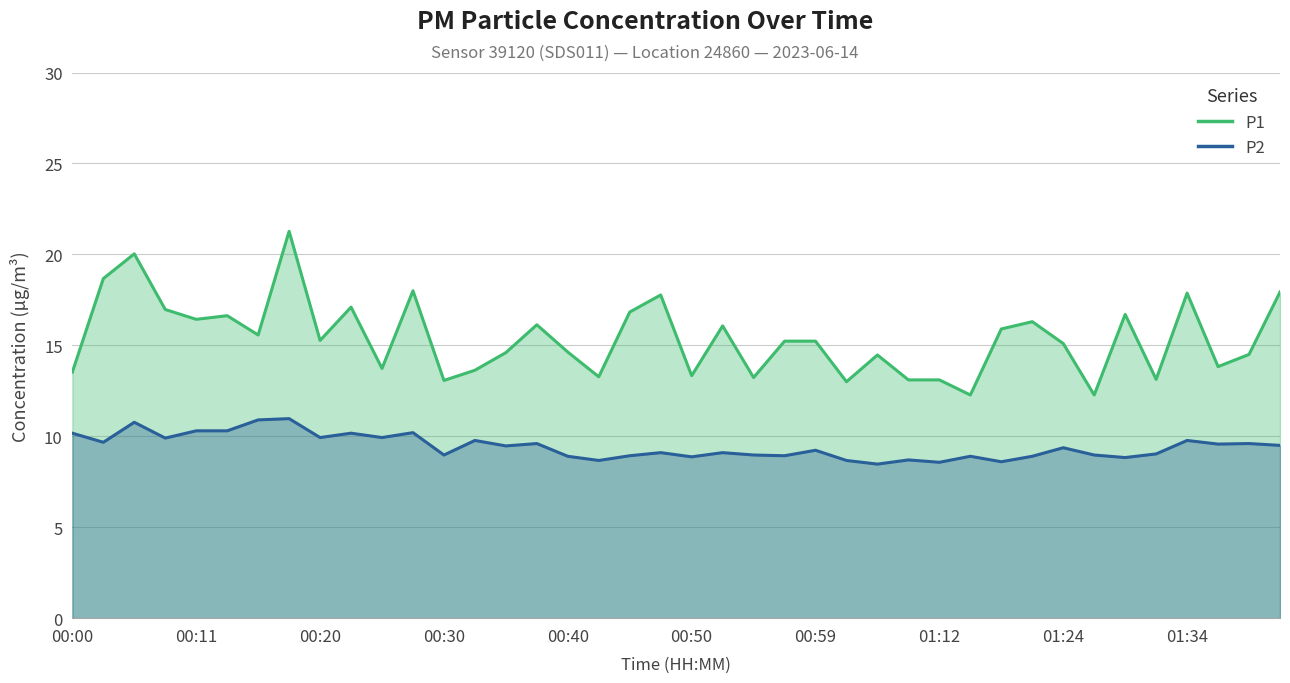

What is the difference between the P1 values at 00:03 and 00:06?

1.4